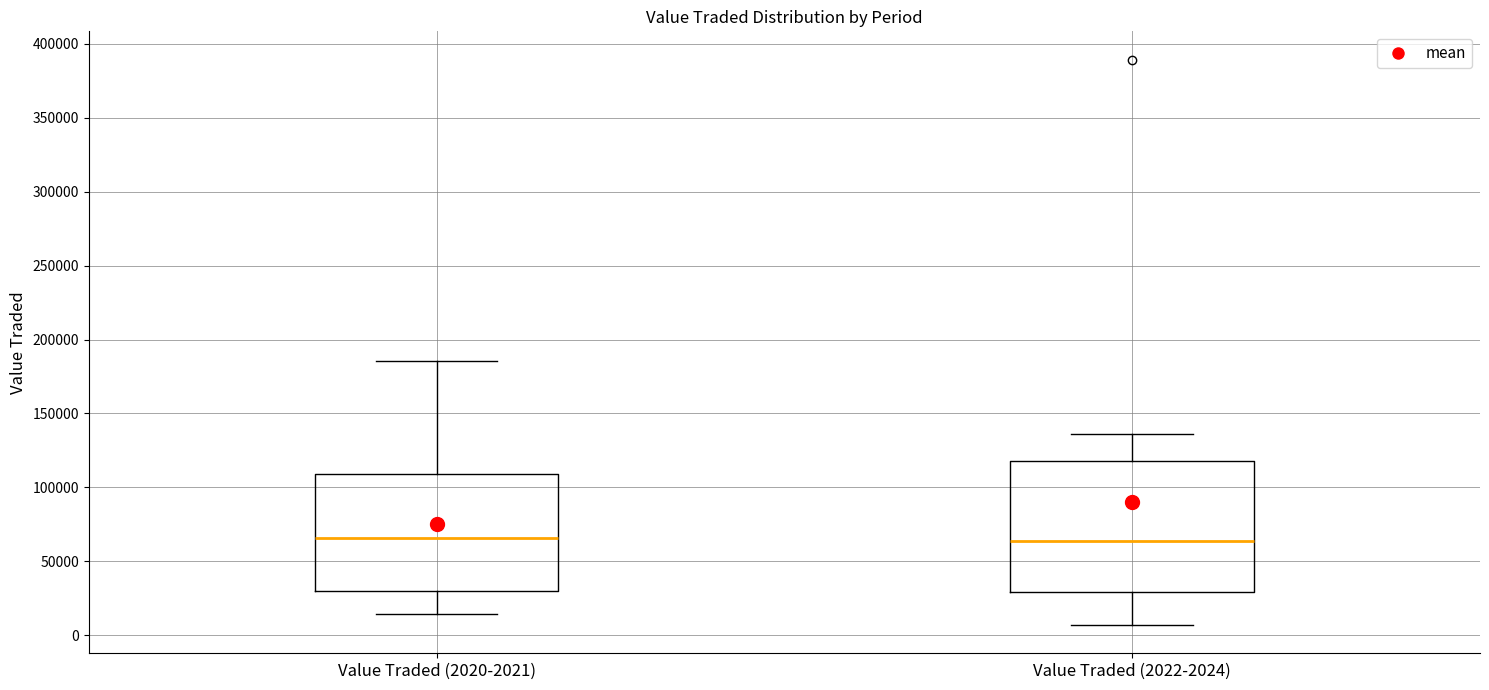

Reading left to right, transcribe this box plot: for each box, give where its median line is, the range the box spans, and where its two whiskers end, as read against the y-axis. The values are not printed on the chart, so give them approximately, as read against the axis.

Value Traded (2020-2021): median 65000, box 30000 to 110000, whiskers 15000 to 185000
Value Traded (2022-2024): median 65000, box 30000 to 120000, whiskers 5000 to 135000